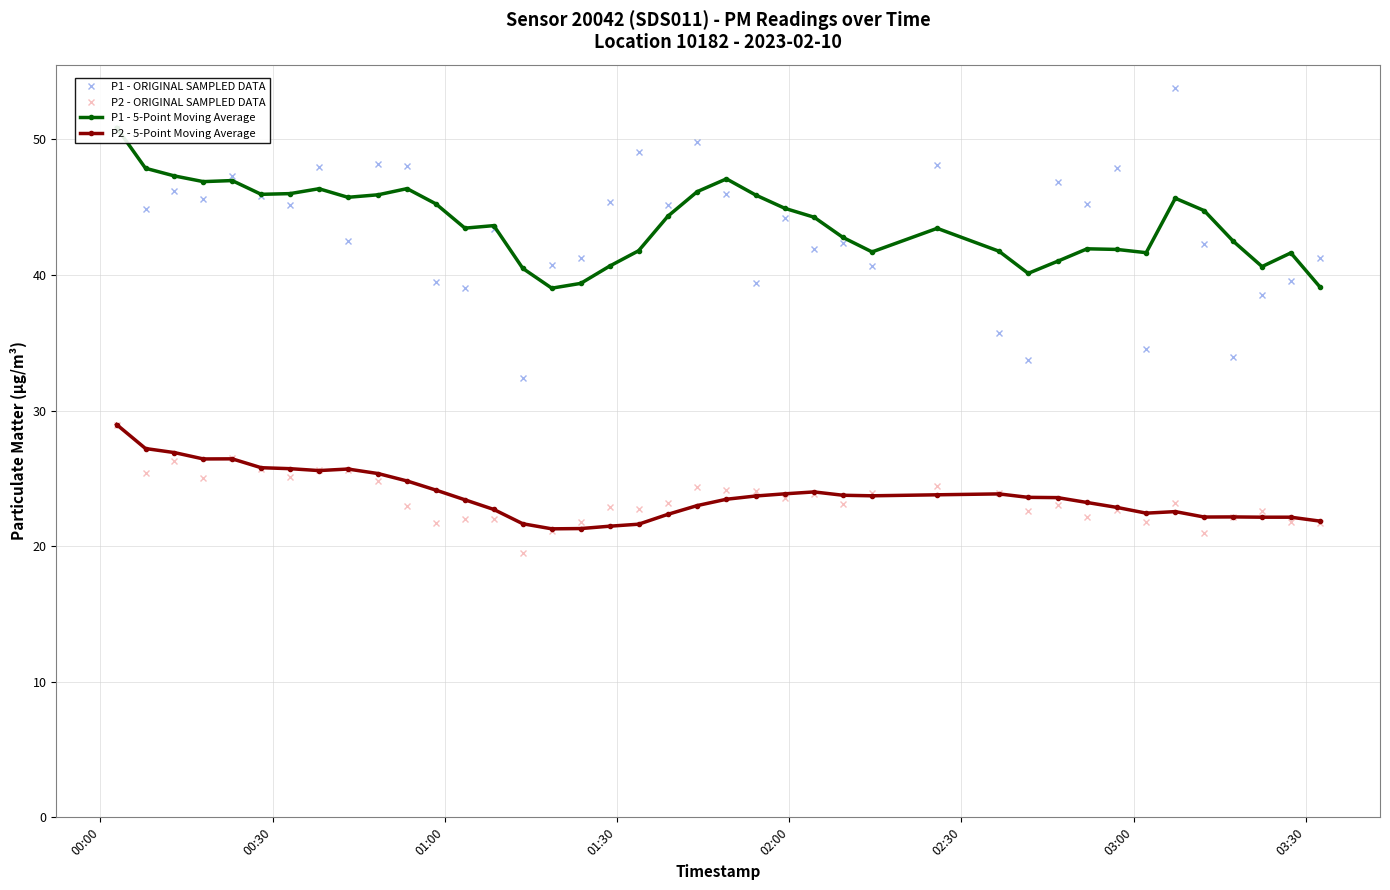

How many data points does each series have?

40